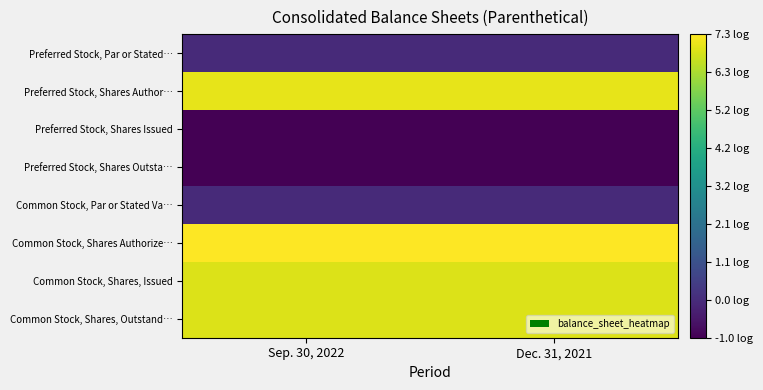

Rank the series by their maximum value, from highest to lowest.

Common Stock, Shares Authorize…, Preferred Stock, Shares Author…, Common Stock, Shares, Issued, Common Stock, Shares, Outstand…, Preferred Stock, Par or Stated…, Common Stock, Par or Stated Va…, Preferred Stock, Shares Issued, Preferred Stock, Shares Outsta…